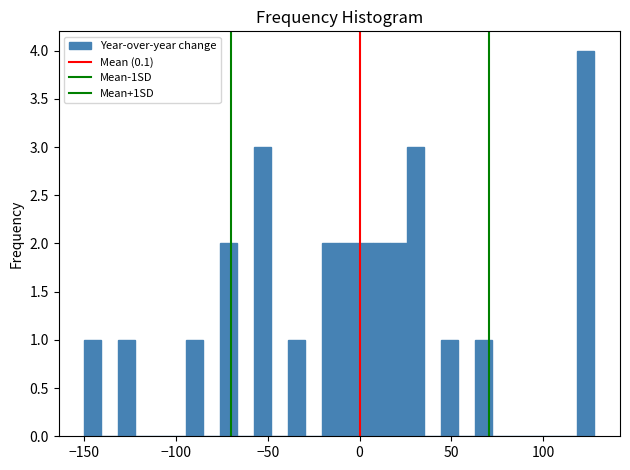

Read against the x-axis, roughly where is the centre of the tallest bar?

125